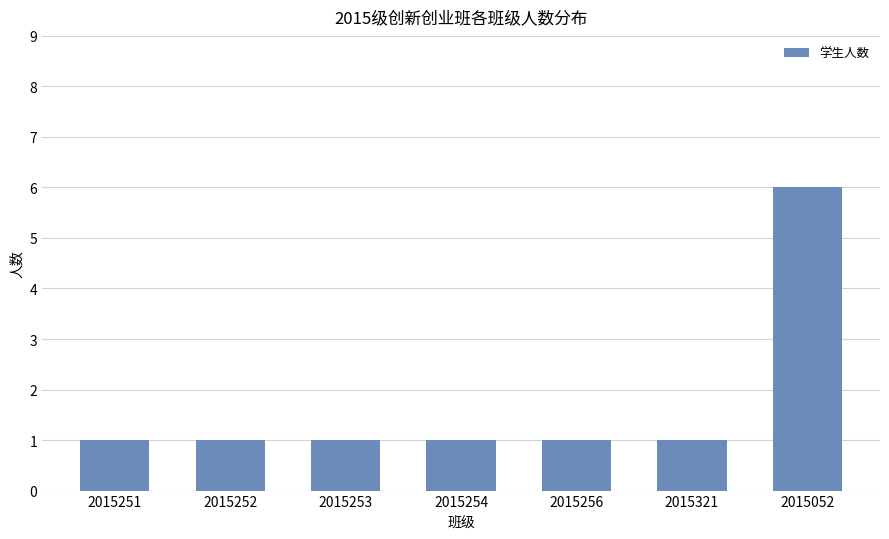

What is the greatest value displayed?

6